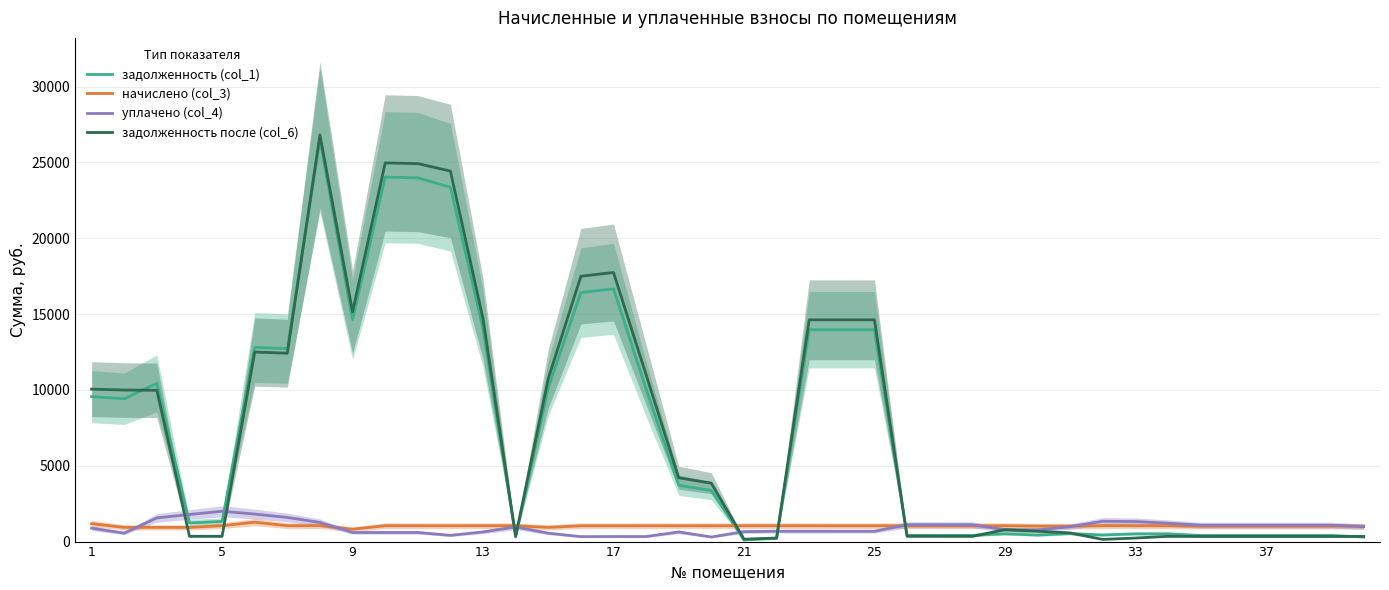

After their last crossing, which series has the higher values: начислено (col_3) or уплачено (col_4)?

начислено (col_3)